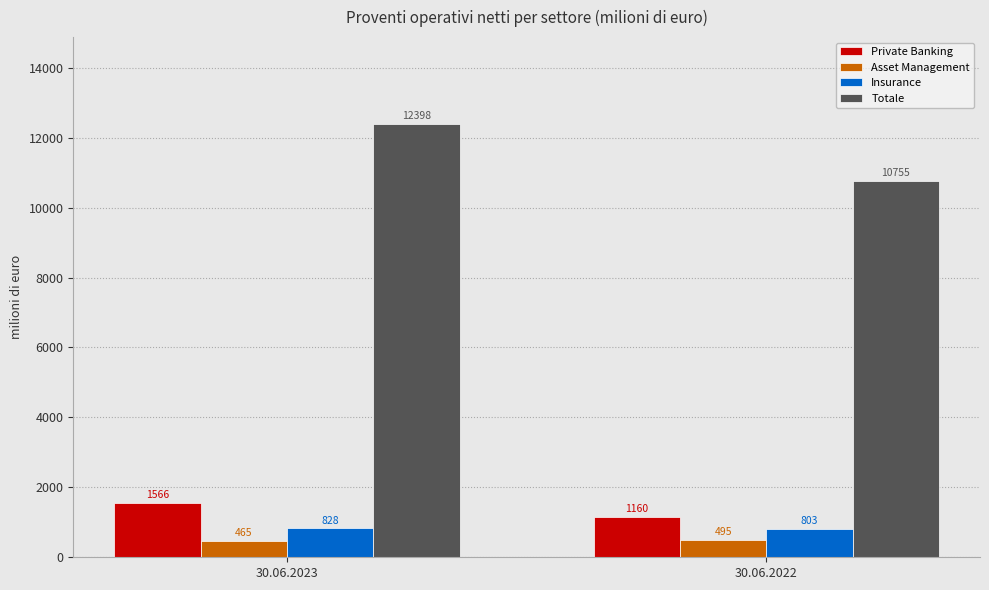

What is the value of the Totale bar at the 1st from the left?

12398